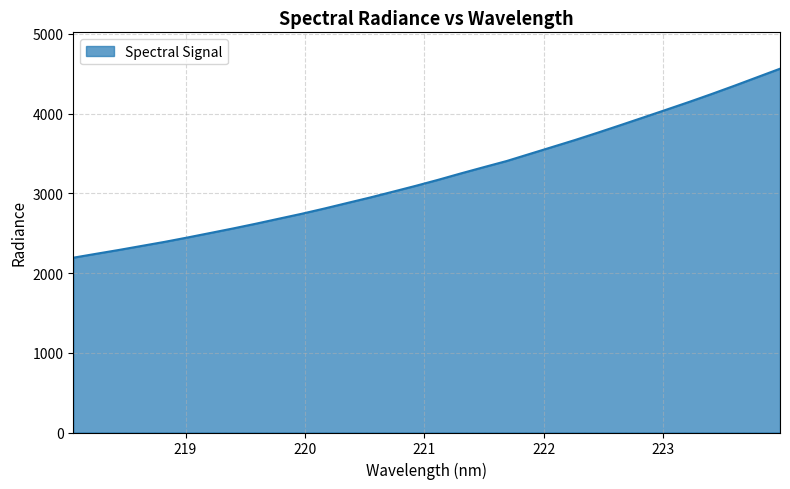

What is the smallest value displayed?

2192.9